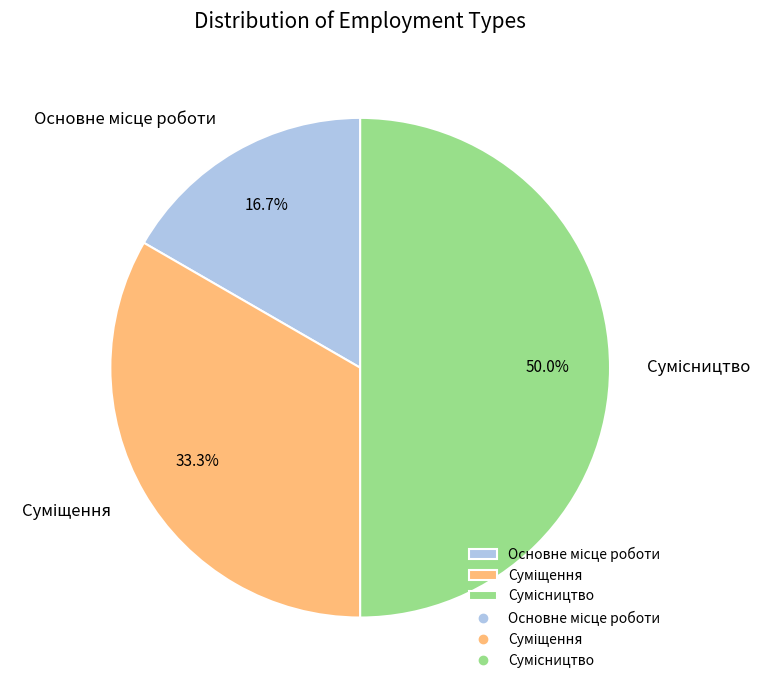

How many slices are in this pie chart?

3